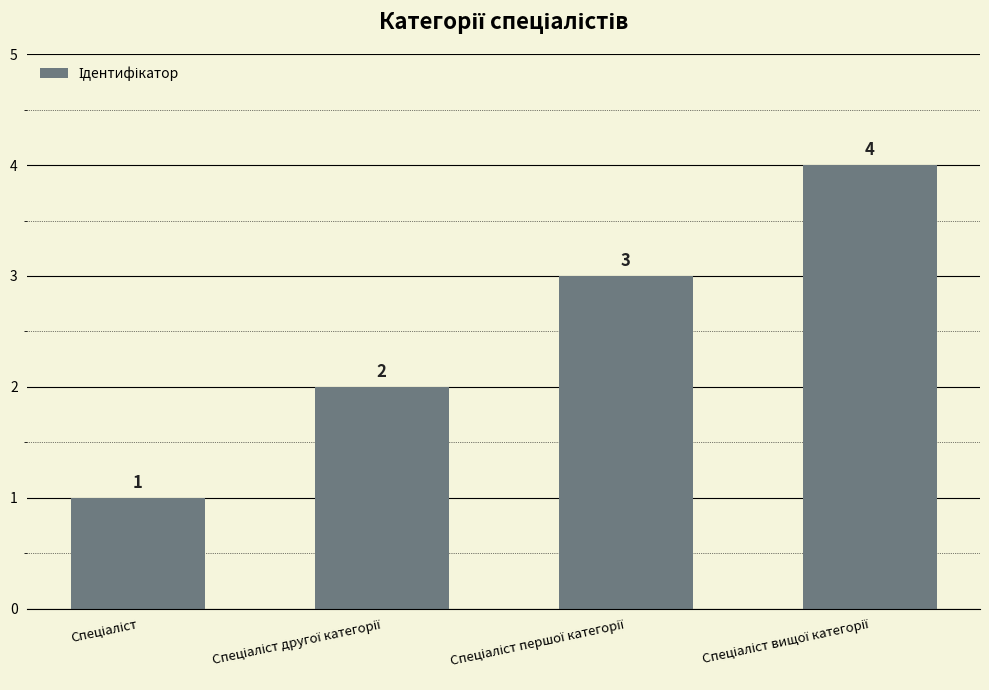

What is the greatest value displayed?

4